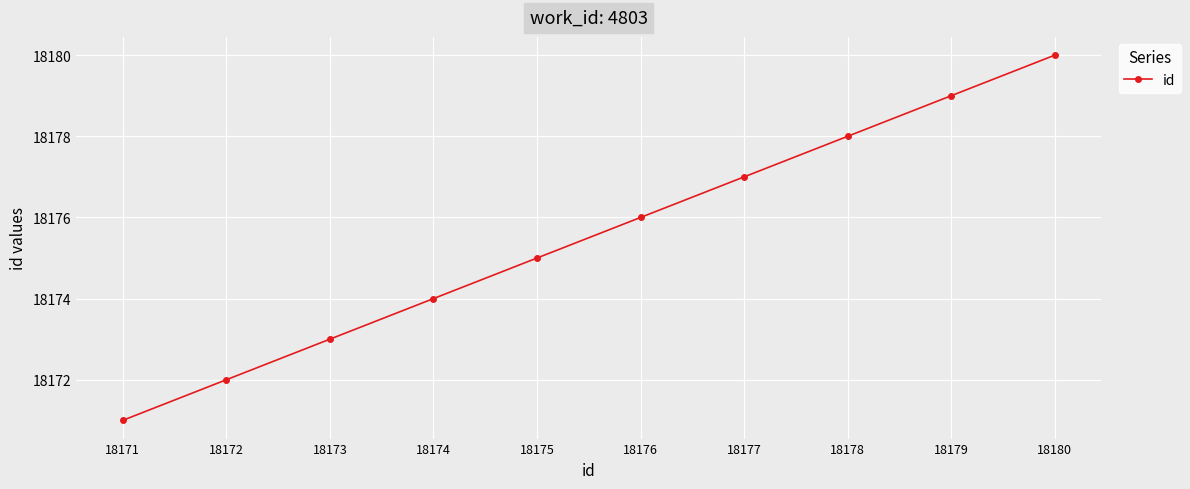

Rank the categories by value from lowest to highest.

18171, 18172, 18173, 18174, 18175, 18176, 18177, 18178, 18179, 18180